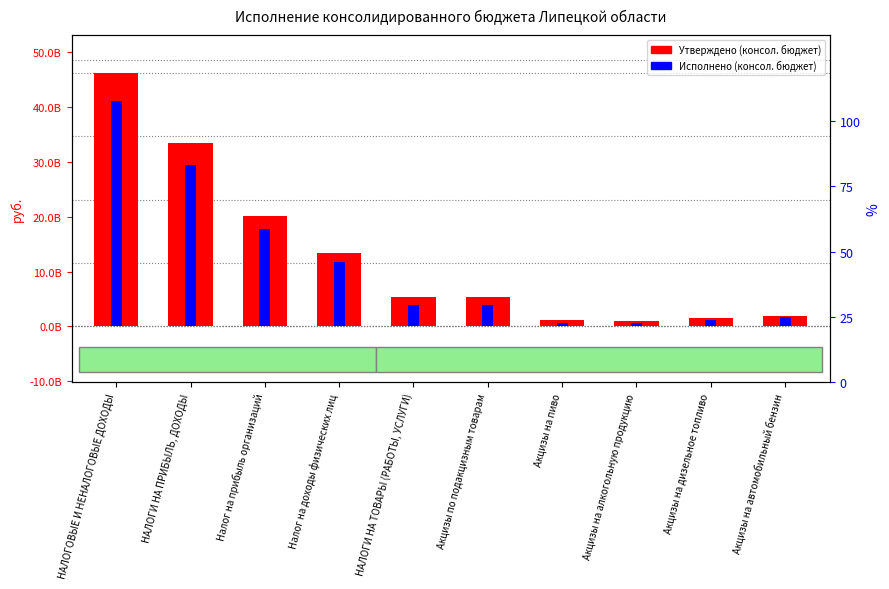

Are the bars horizontal?

No